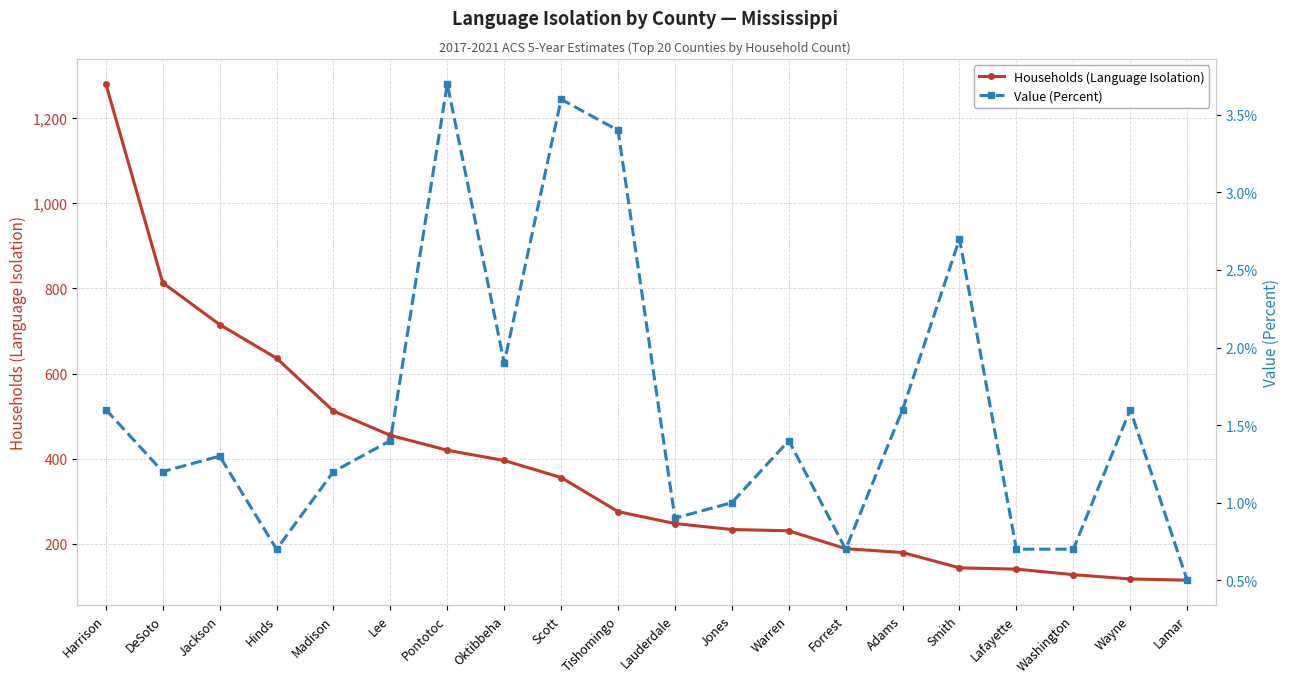

True or false: Value (Percent) has a value of 1.1 at Oktibbeha.

False